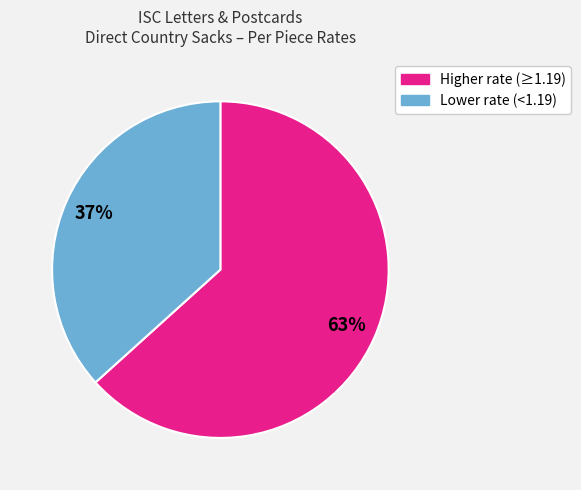

Does any single category account for the majority?

Yes